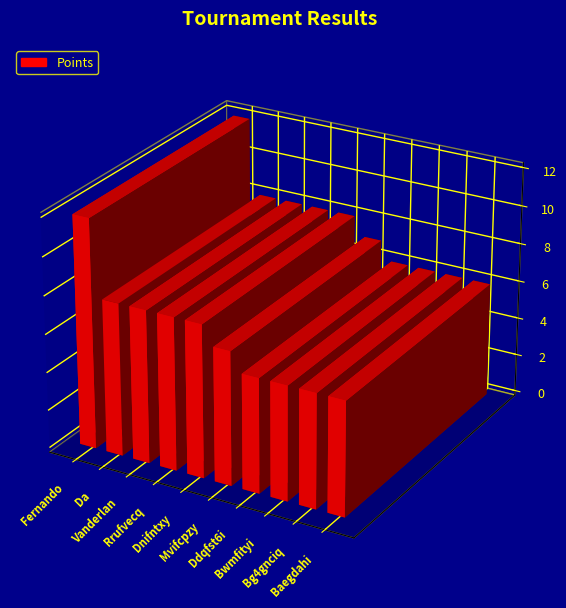

Are the bars grouped side by side (vs. stacked)?

Yes